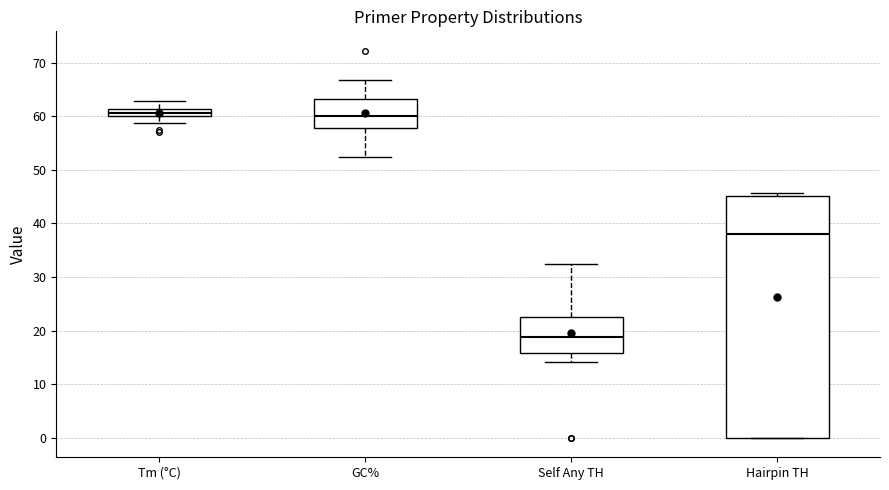

Which box is the tallest, from its lower edge to its upper edge?

Hairpin TH